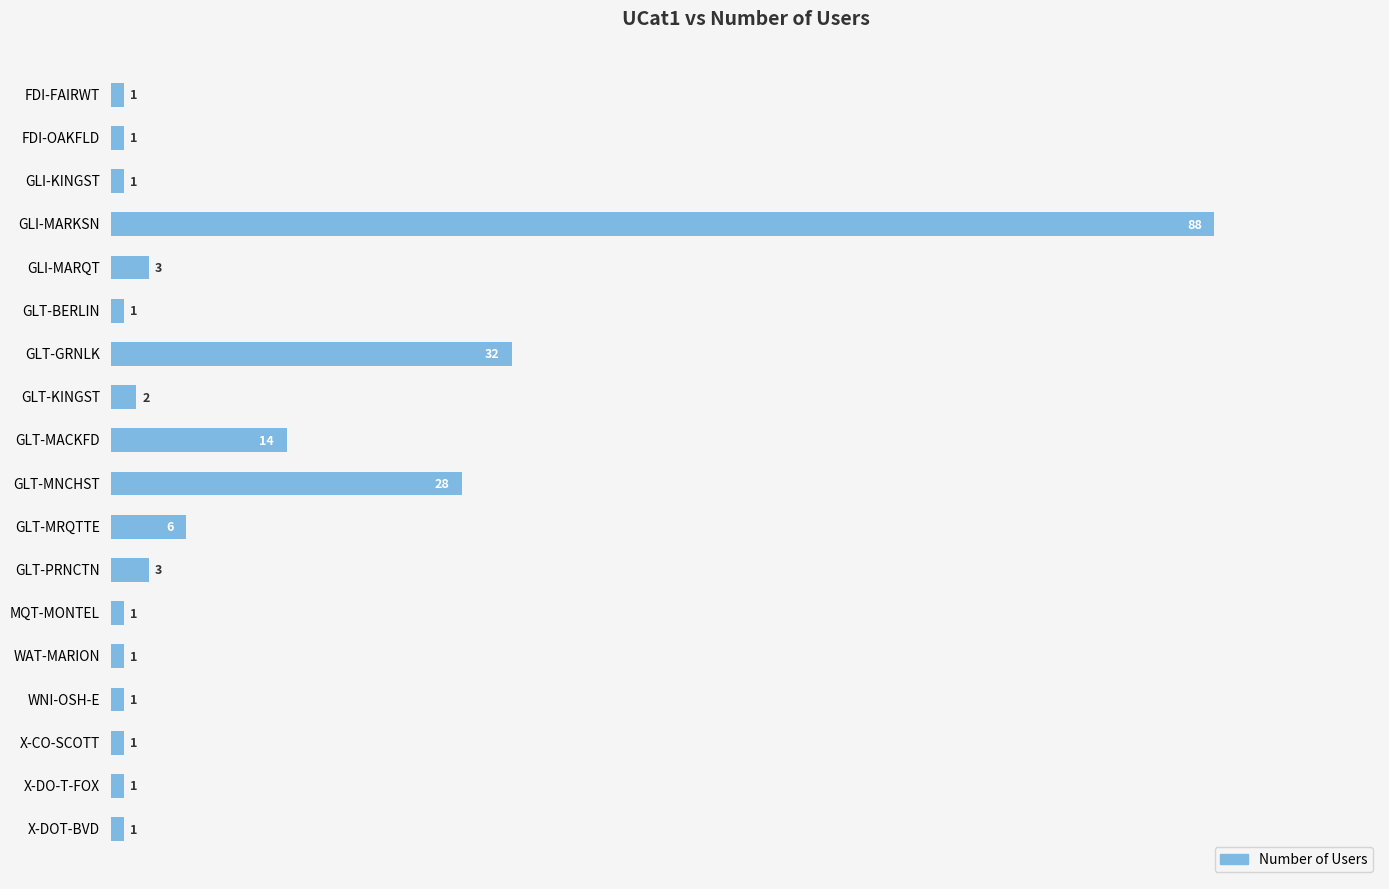

Reading top to bottom, list all the values displayed in this chart.

FDI-FAIRWT=1	FDI-OAKFLD=1	GLI-KINGST=1	GLI-MARKSN=88	GLI-MARQT=3	GLT-BERLIN=1	GLT-GRNLK=32	GLT-KINGST=2	GLT-MACKFD=14	GLT-MNCHST=28	GLT-MRQTTE=6	GLT-PRNCTN=3	MQT-MONTEL=1	WAT-MARION=1	WNI-OSH-E=1	X-CO-SCOTT=1	X-DO-T-FOX=1	X-DOT-BVD=1